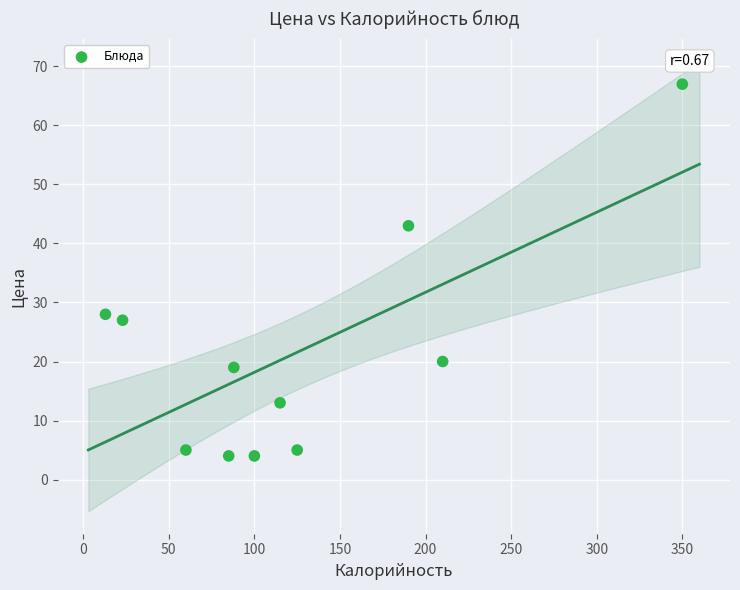

What is the average X value?

124